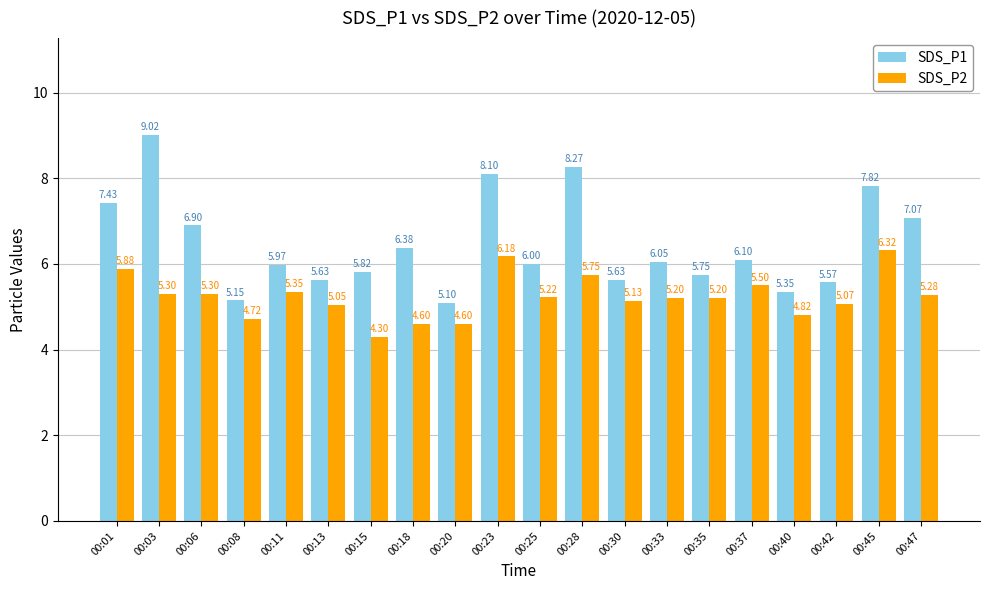

At how many categories does at least one series exceed 7?

6